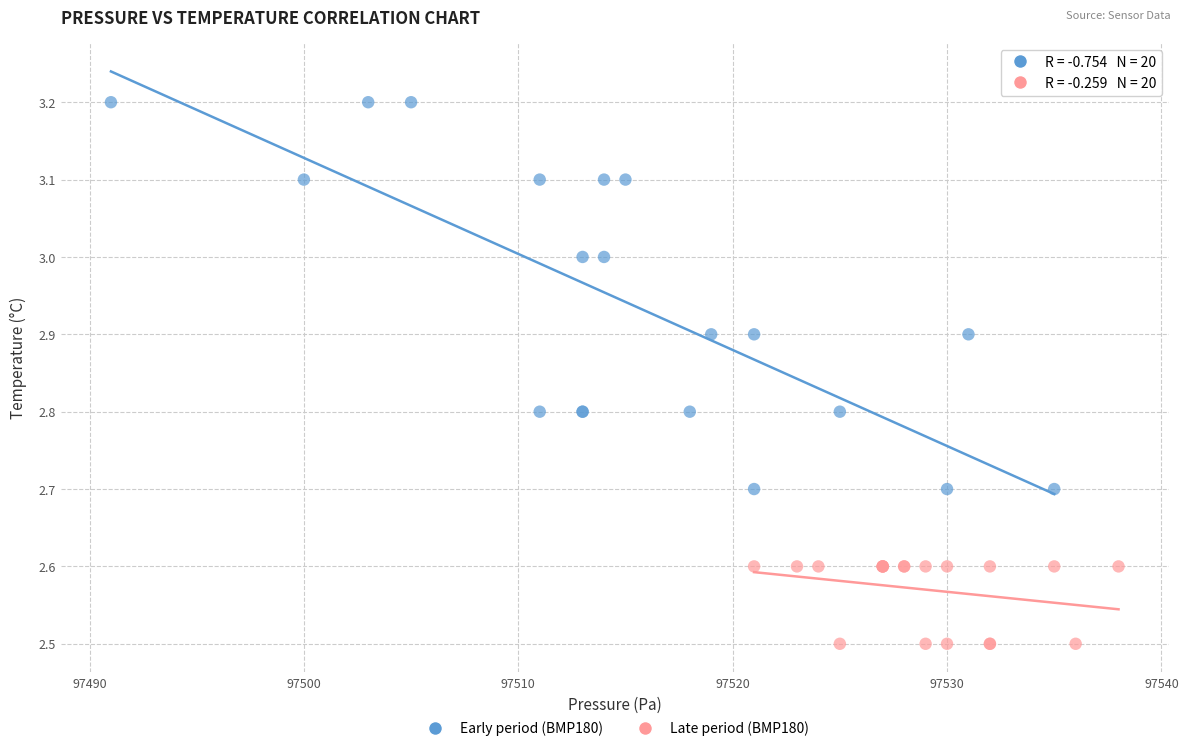

Which series contains the highest Y value?

Early period (BMP180)